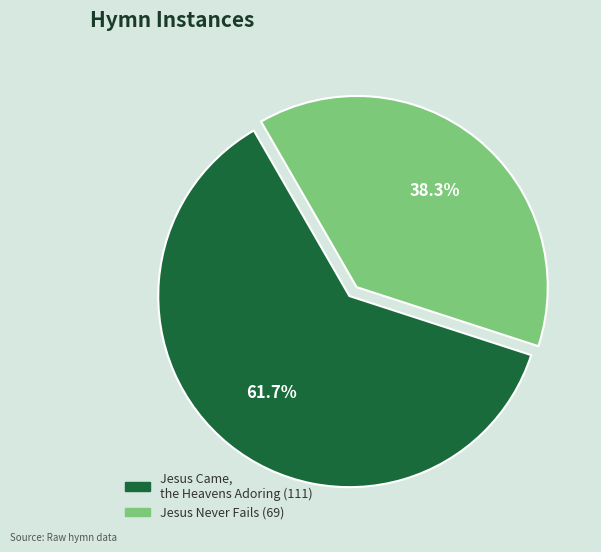

Which slice is the smallest?

Jesus Never Fails